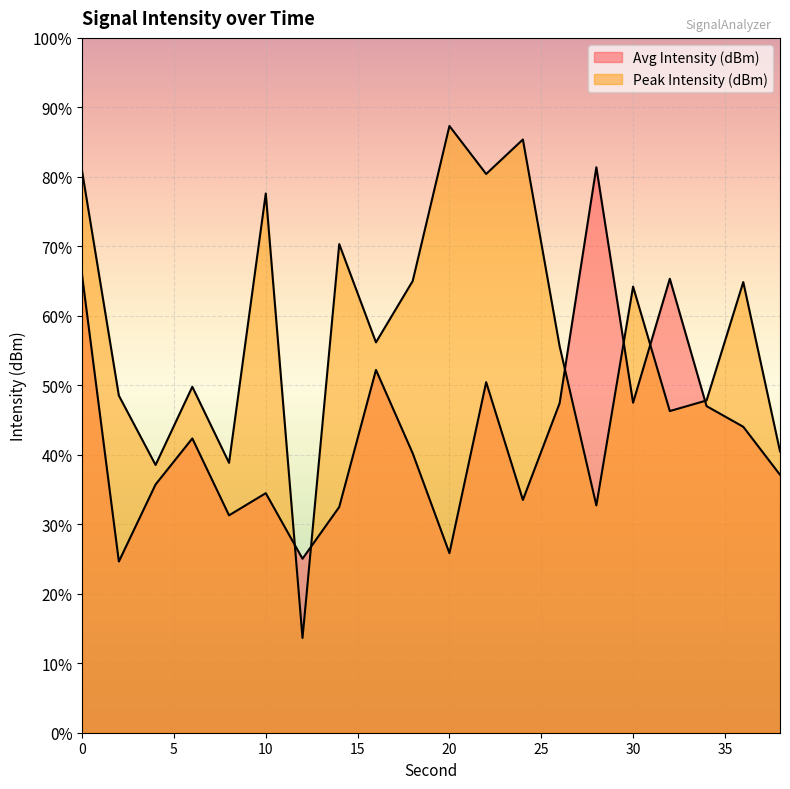

Count the number of data series in this chart.

2